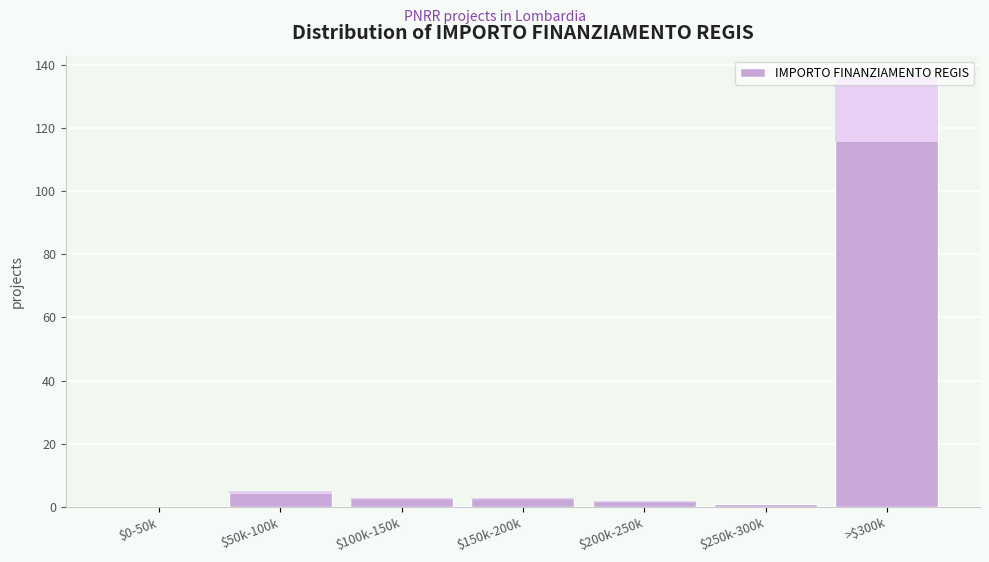

What is the sum of all values?

150